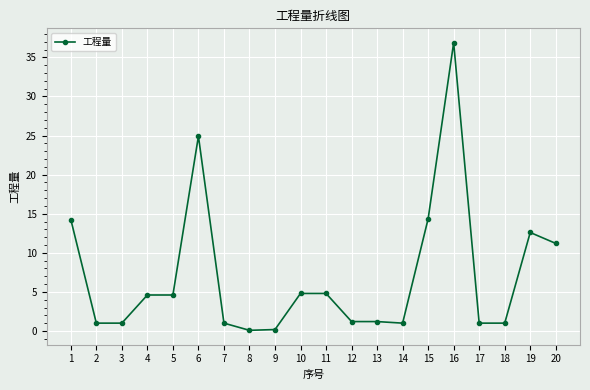

What is the sum of all values?

141.7